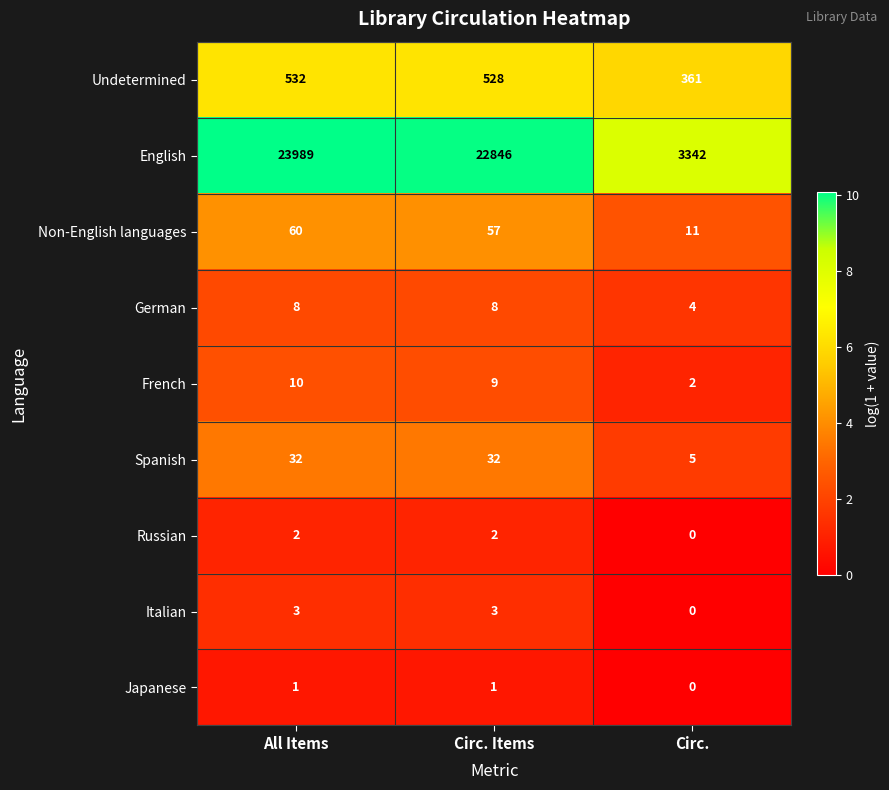

At which category is the sum across all series the highest?

All Items